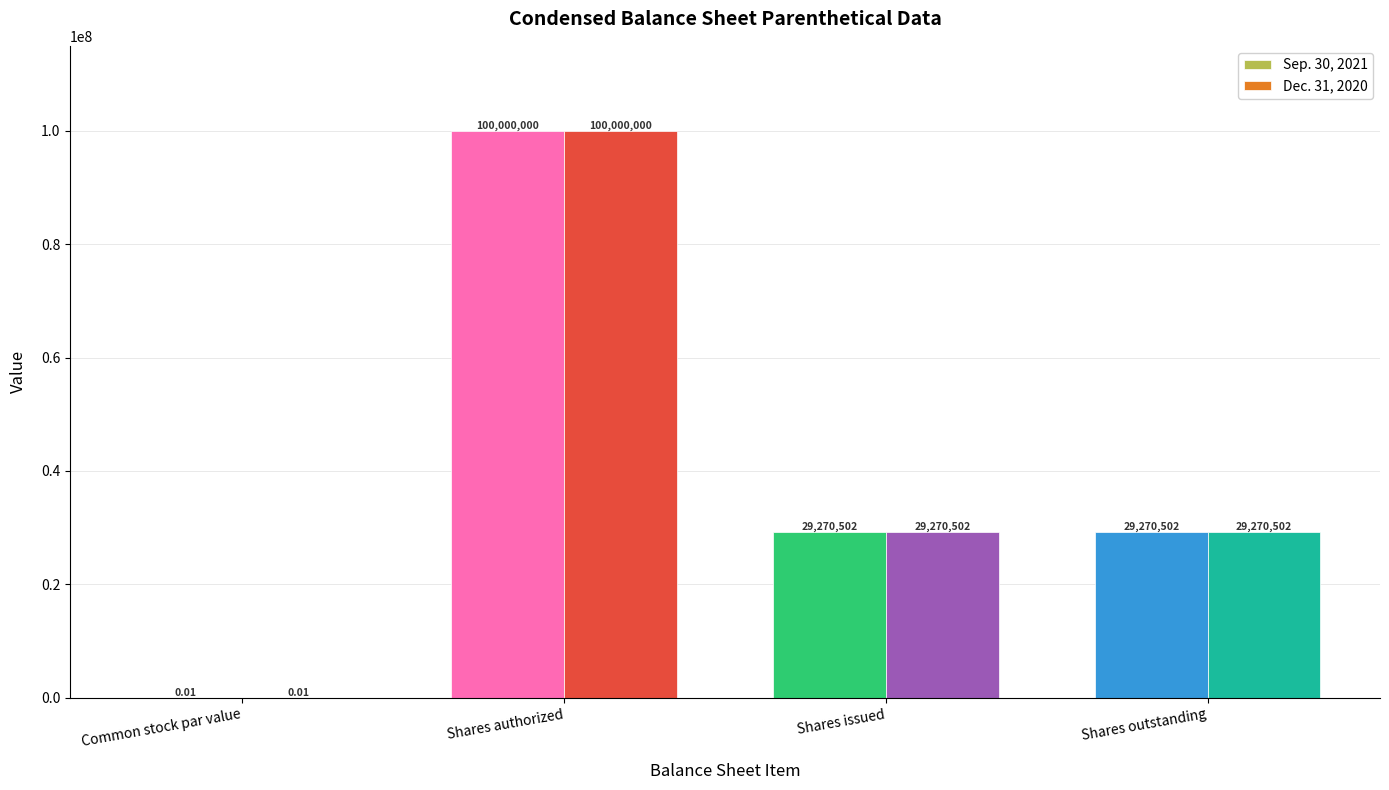

What is the average value of the Dec. 31, 2020 series?

39635251.0